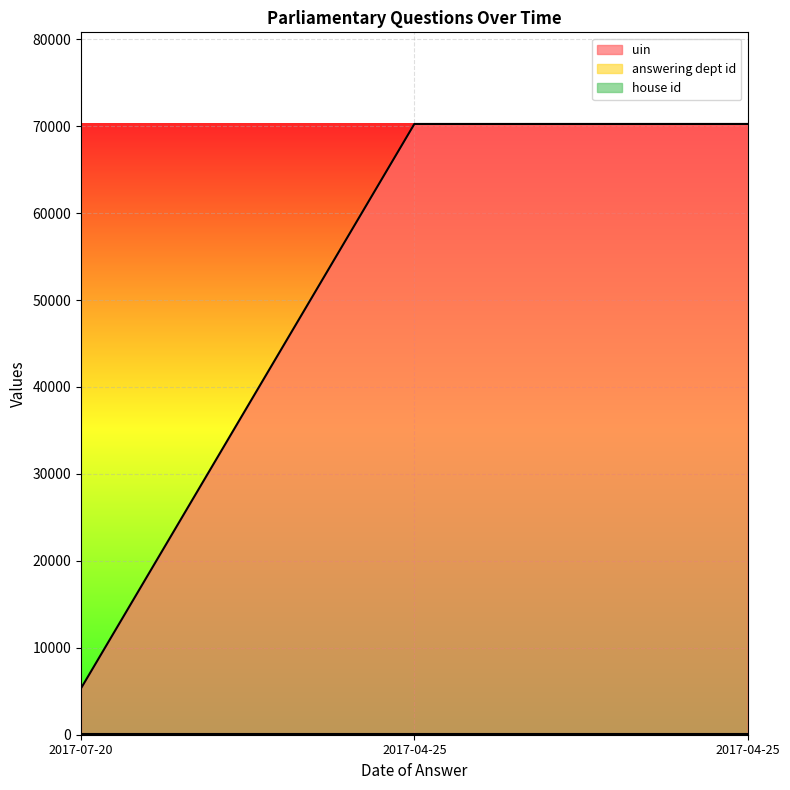

What is the label of the 2nd point from the right?

2017-04-25